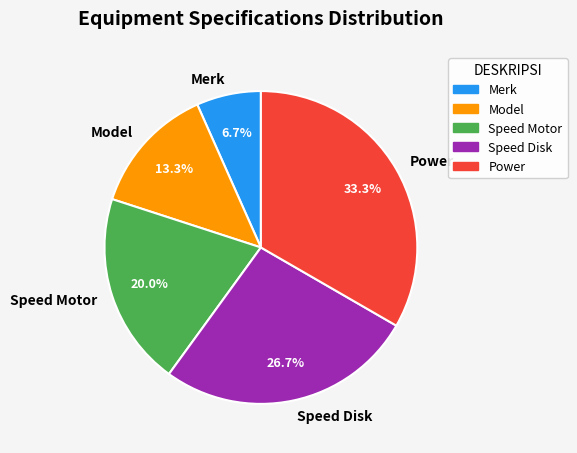

What is the smallest slice in the pie chart?

Merk